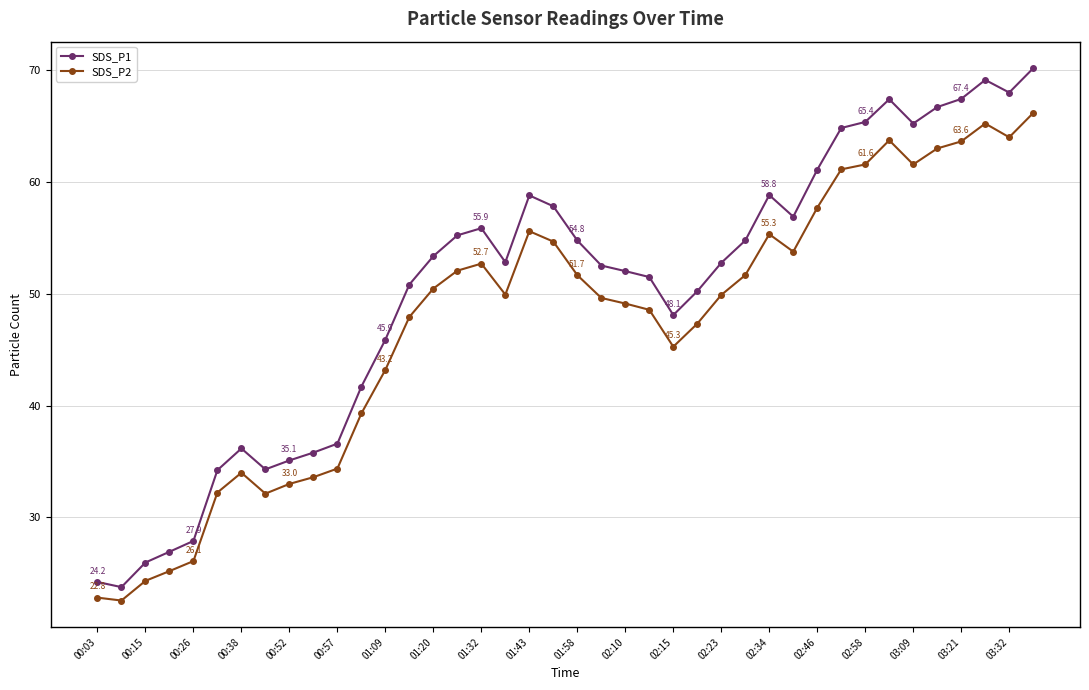

What is the value of the SDS_P1 point at the 15th from the left?

53.4